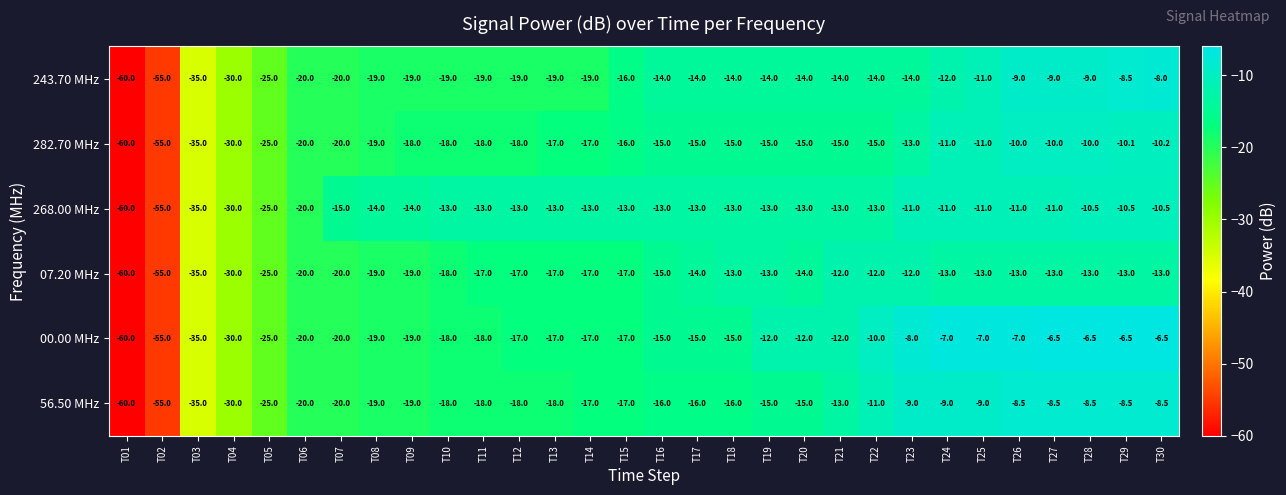

Is it true that 243.70 MHz equals -14.0 at T19?

True